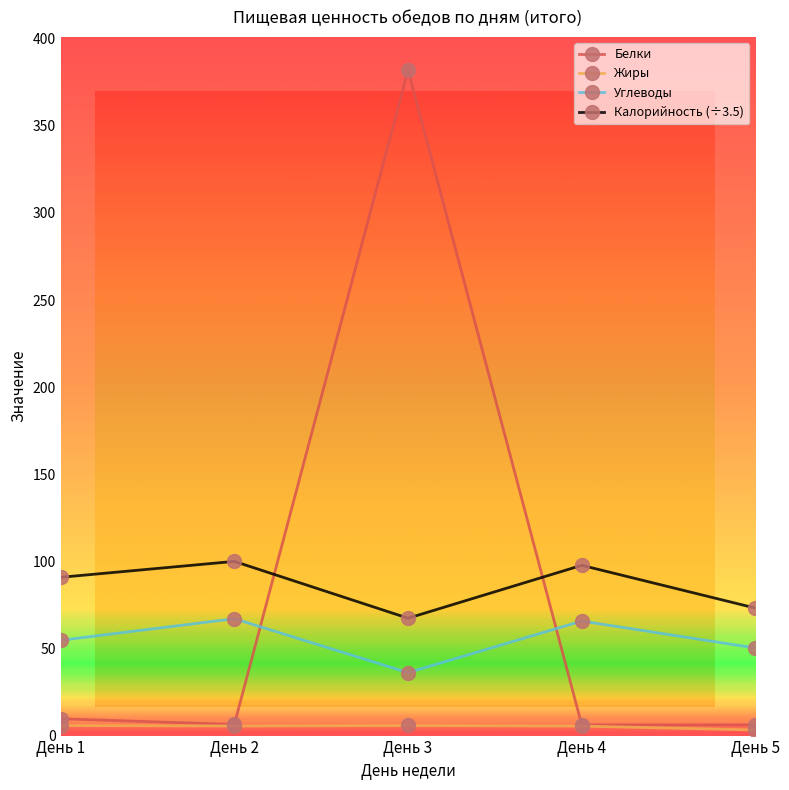

The Белки series shows 9.6 at День 1. True or false?

True